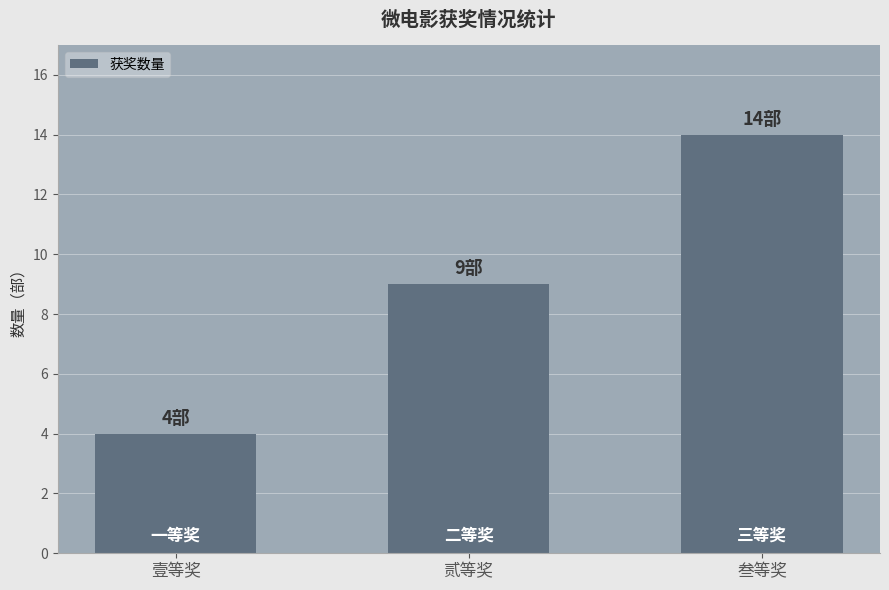

What position from the left is 叁等奖?

3